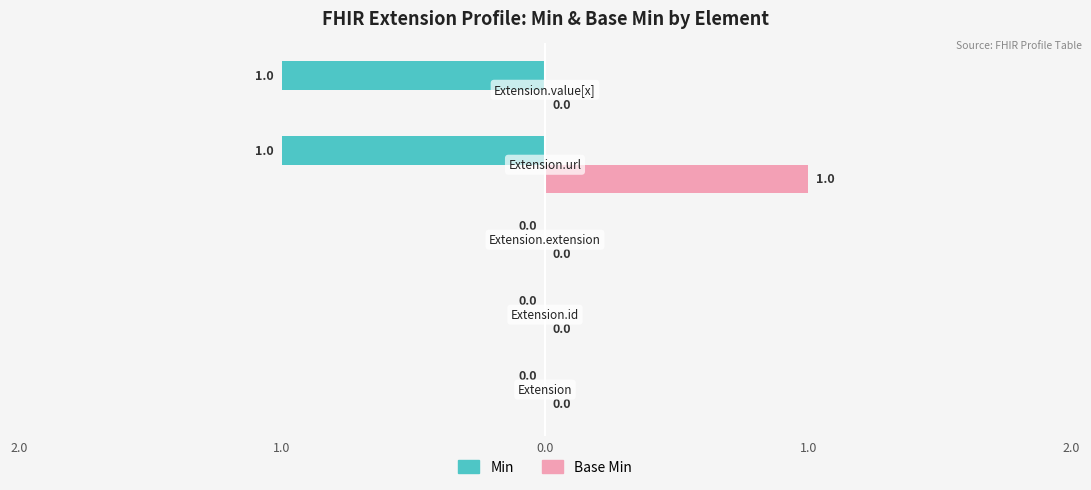

Rank the series by their maximum value, from highest to lowest.

Base Min, Min